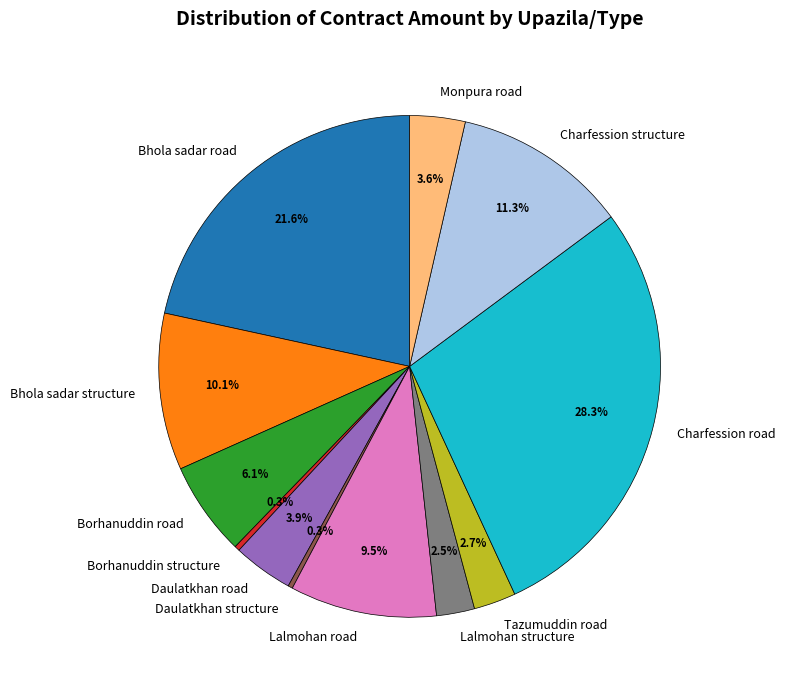

To the nearest percent, what is the difference between the largest and smallest slice percentages?

28%